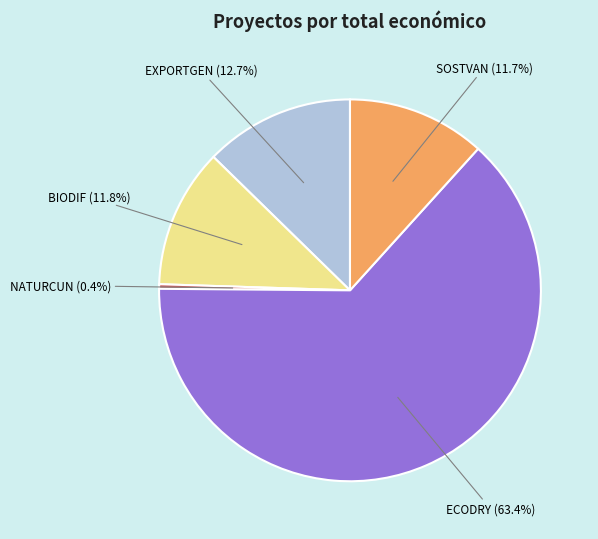

Approximately how many times larger is the value at BIODIF compared to ECODRY?

0.2